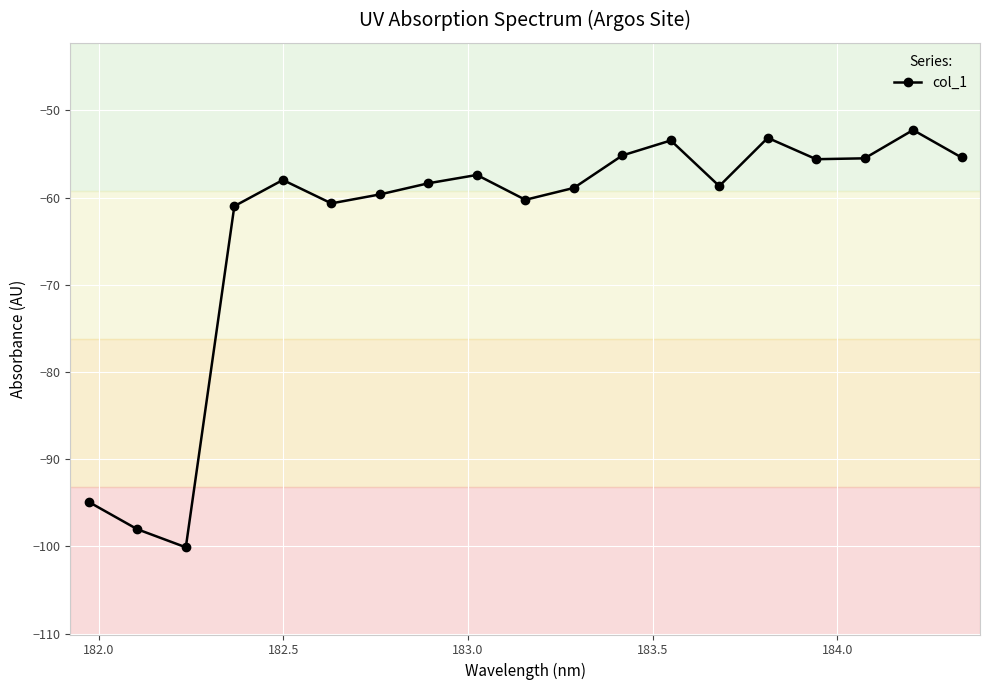

What is the difference between the second highest and minimum values?

47.0